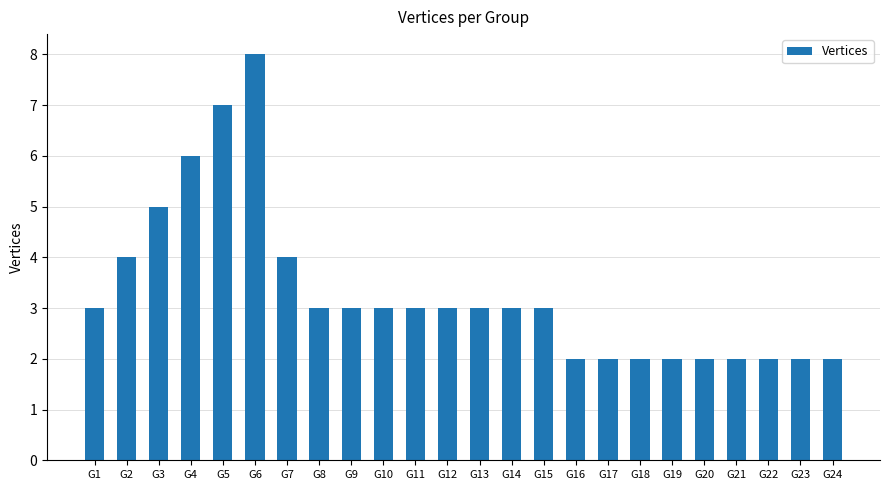

What is the value of the 13th bar from the left?

3